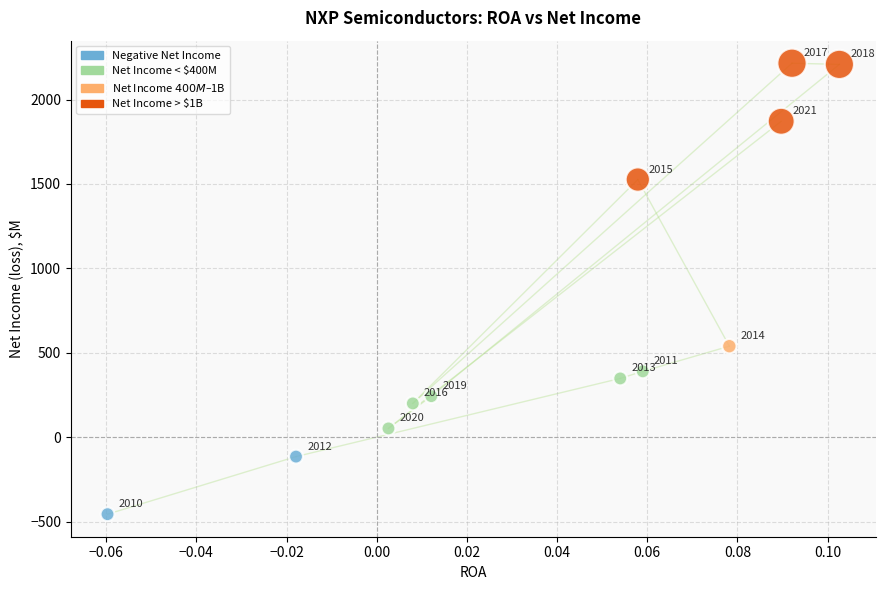

What Y value in the scatter plot is closest to 879?

539